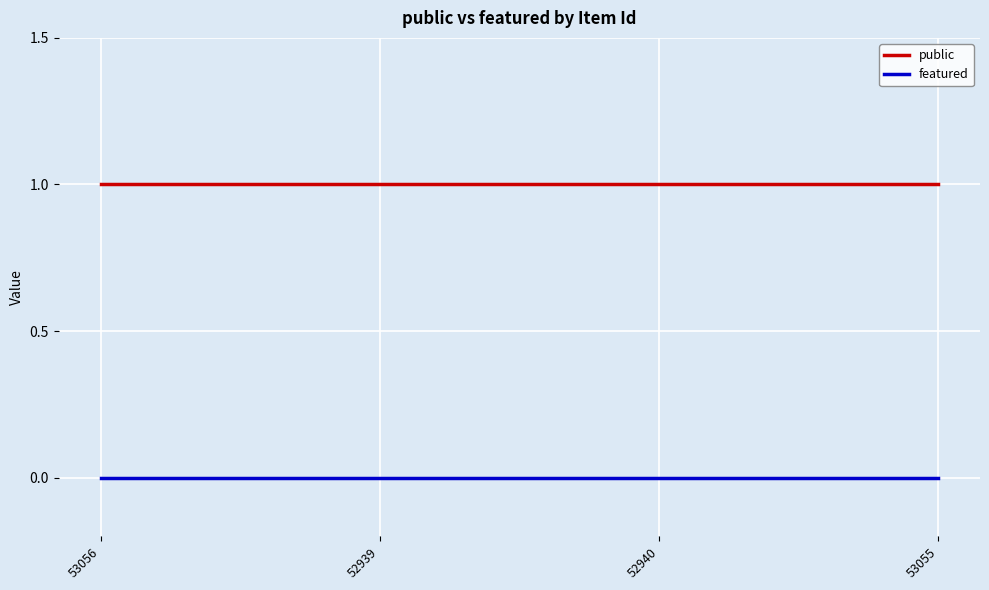

How many lines are shown in the chart?

2